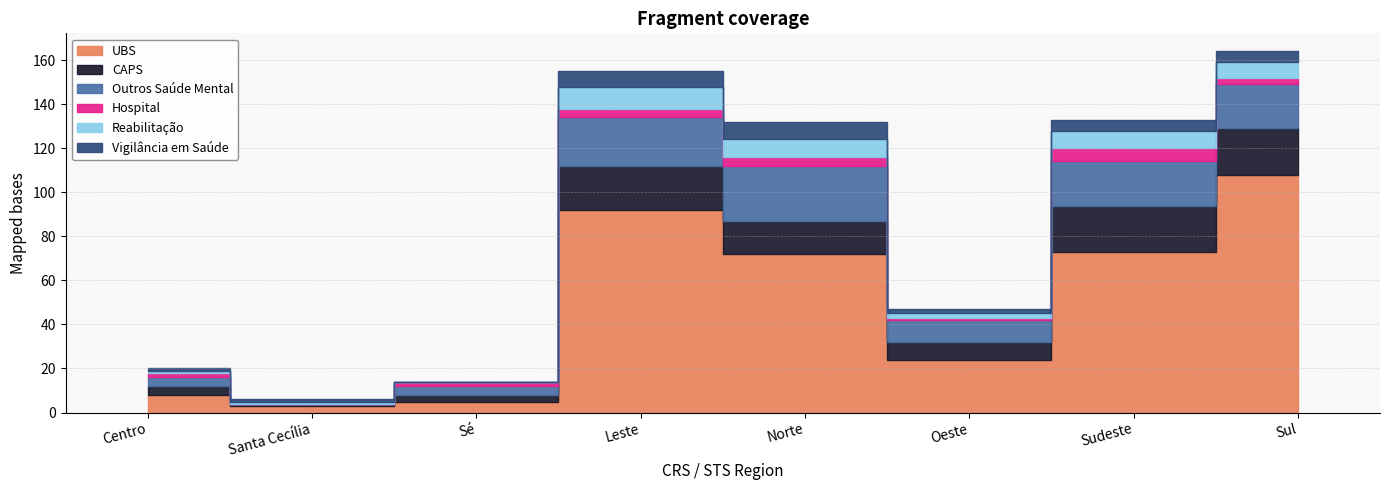

What is the sum of the Vigilância em Saúde values at Sudeste and Oeste?

7